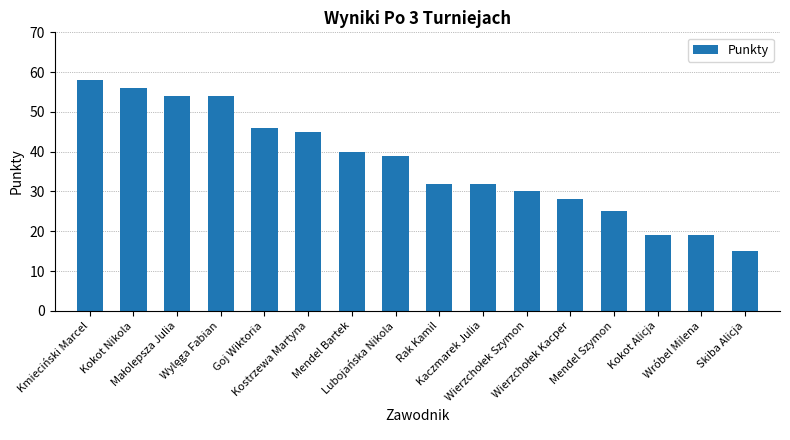

What is the label of the 15th bar from the left?

Wróbel Milena